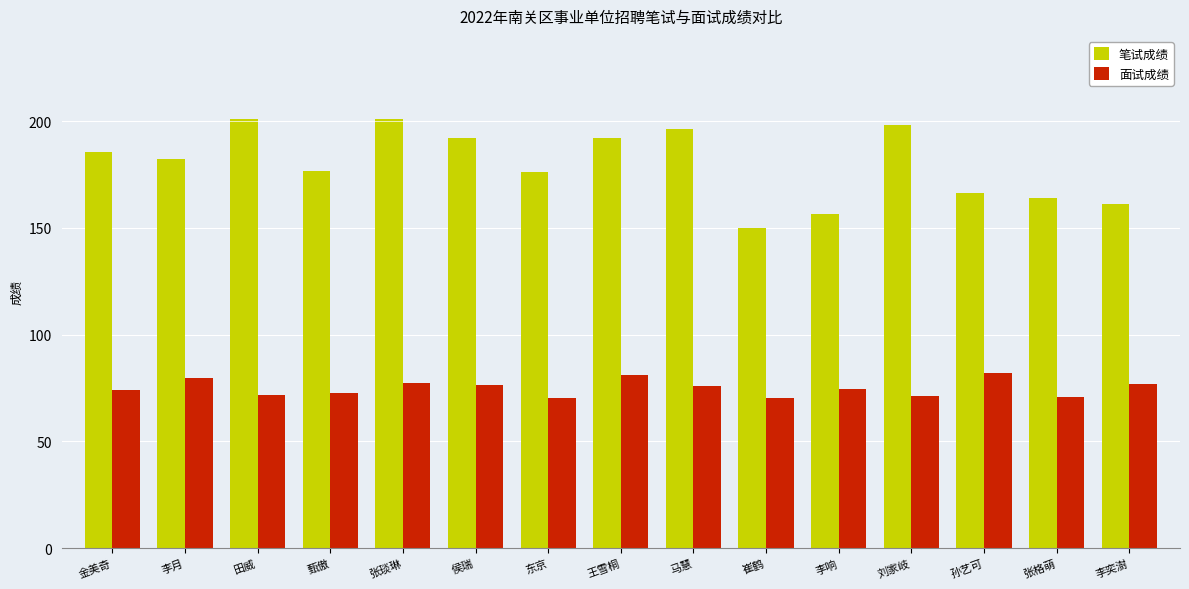

How many data points does each series have?

15